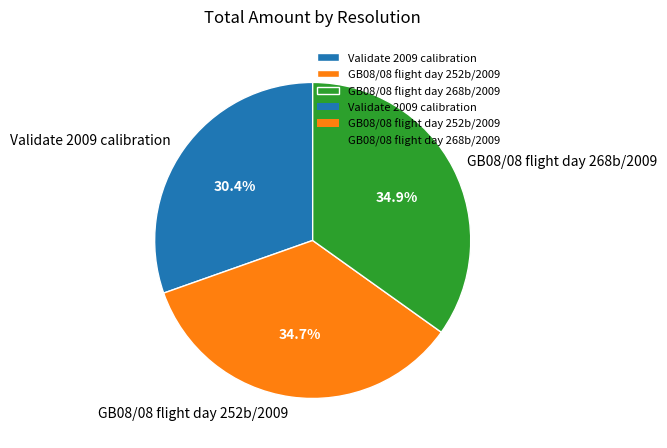

Which has a higher value, GB08/08 flight day 252b/2009 or Validate 2009 calibration?

GB08/08 flight day 252b/2009